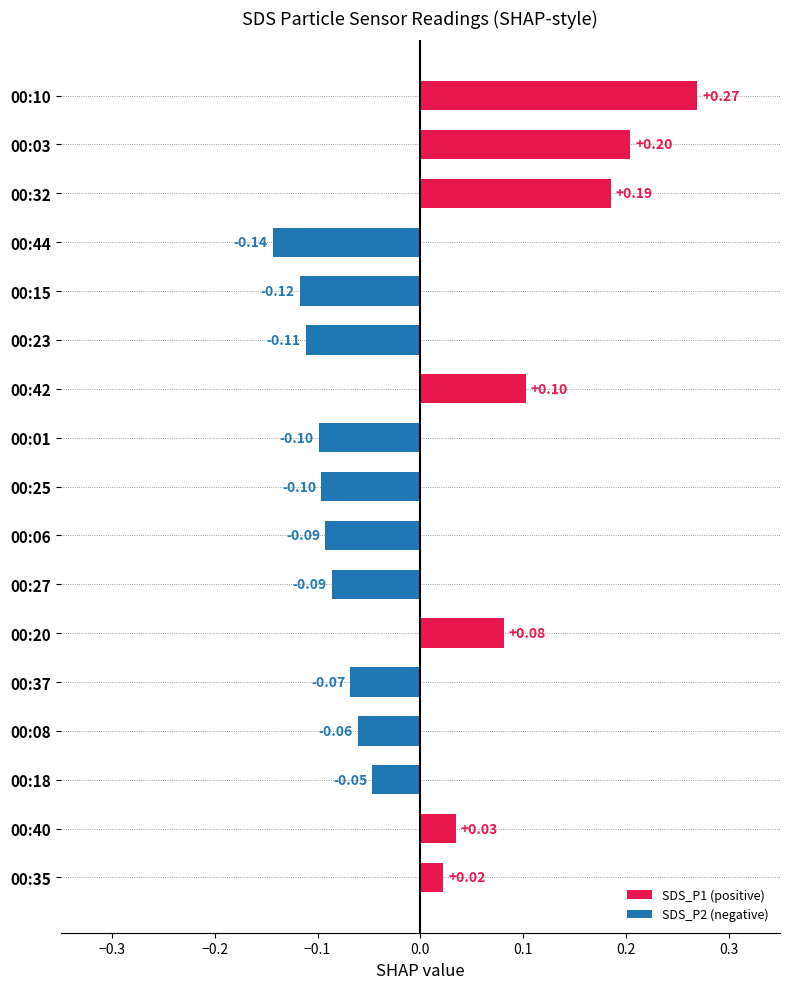

How many negative values are there?

10